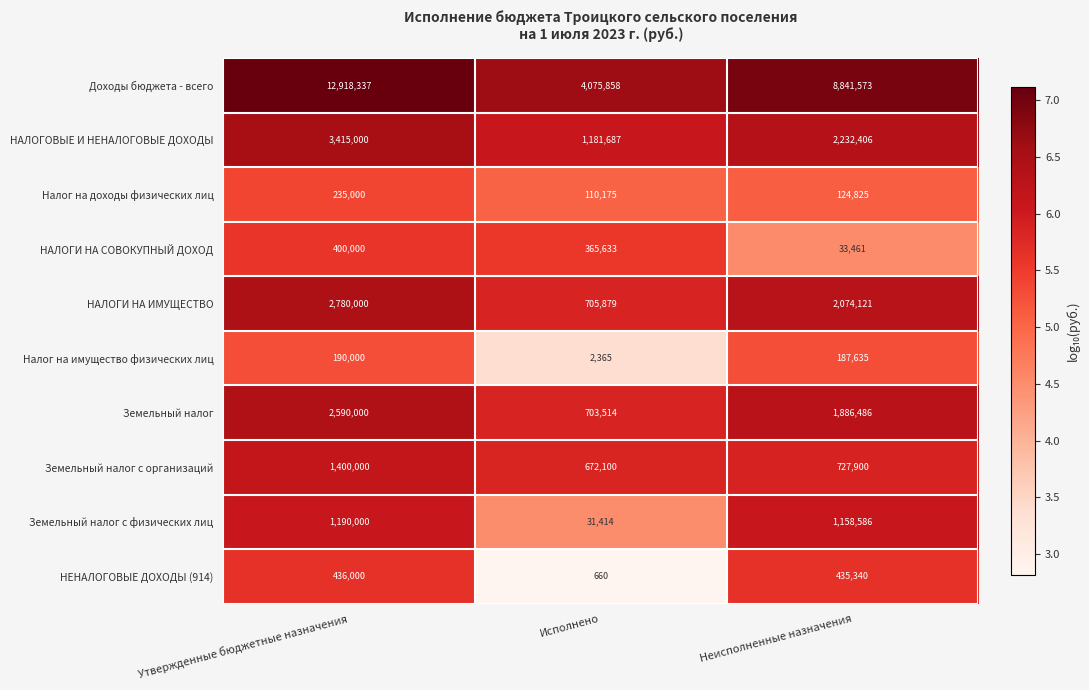

At which label does Налог на доходы физических лиц first exceed 124825?

Утвержденные бюджетные назначения